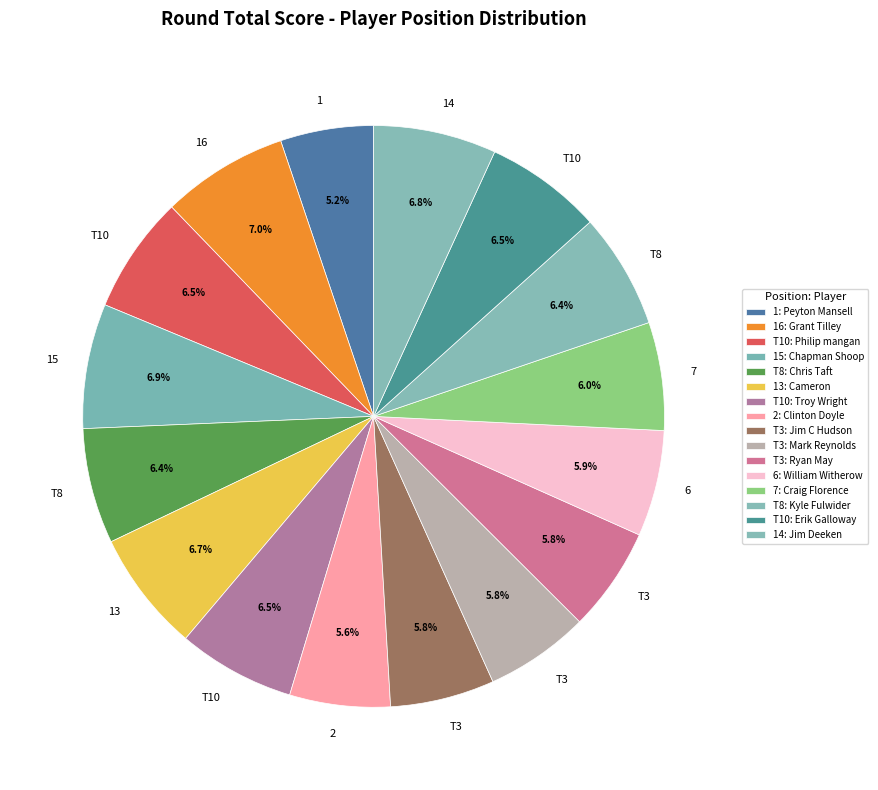

How many slices are in this pie chart?

16